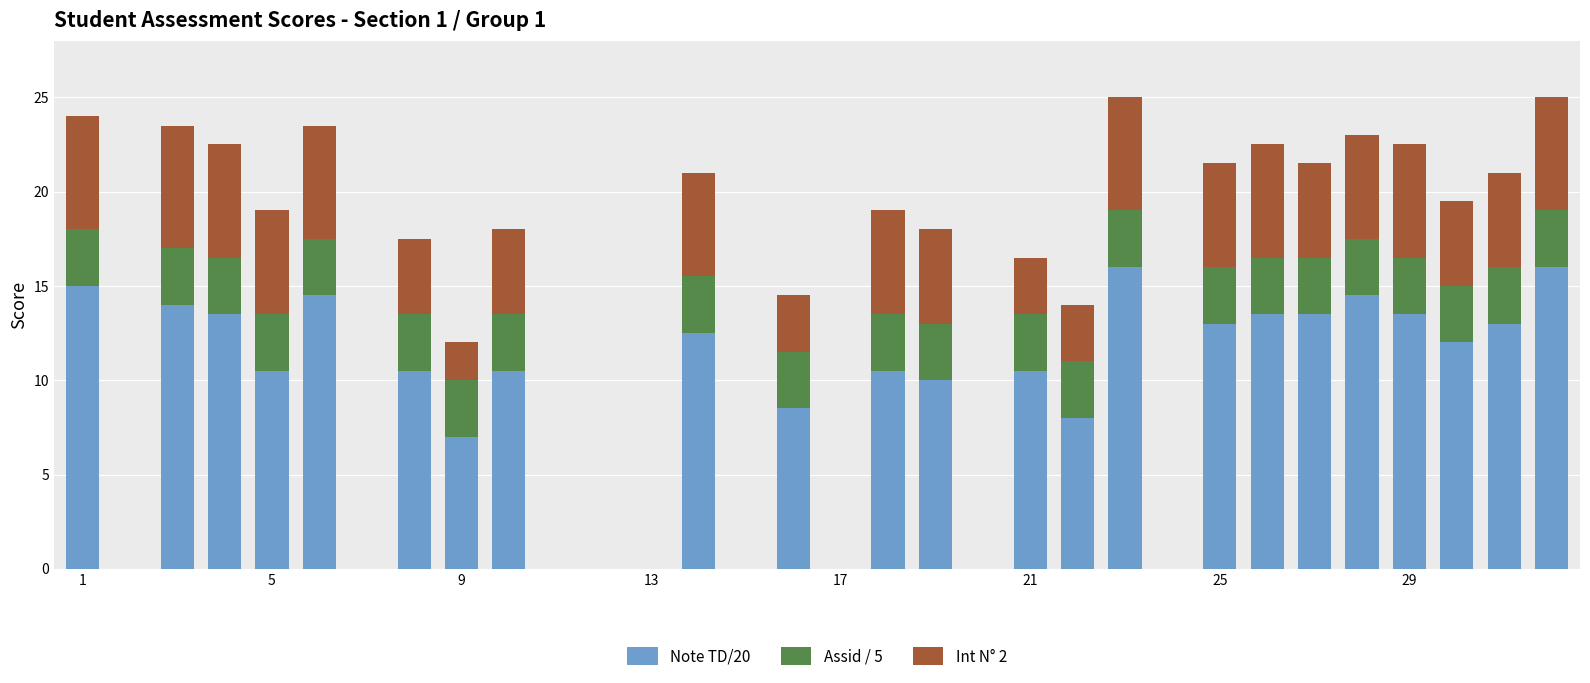

What is the maximum value for Note TD/20?

16.0